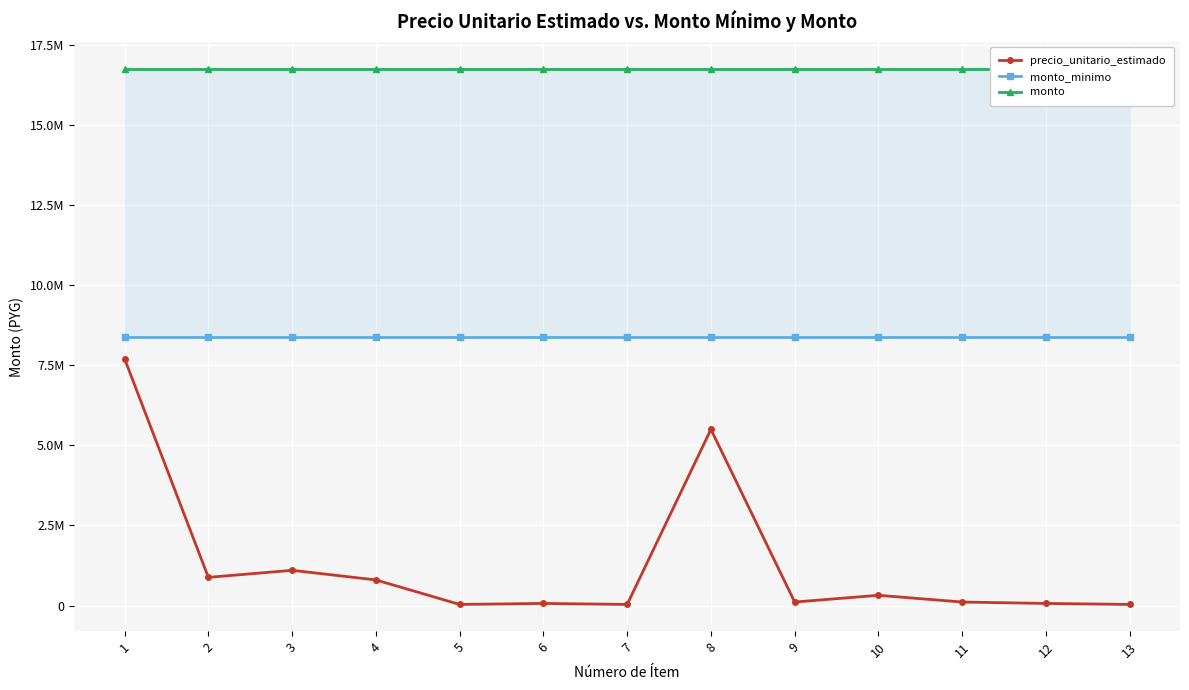

Reading left to right, list all the values displayed in this chart.

precio_unitario_estimado: 1=7700000	2=880000	3=1100000	4=800000	5=35000	6=66000	7=35000	8=5500000	9=110000	10=320000	11=110000	12=66000	13=35000
monto_minimo: 1=8378500	2=8378500	3=8378500	4=8378500	5=8378500	6=8378500	7=8378500	8=8378500	9=8378500	10=8378500	11=8378500	12=8378500	13=8378500
monto: 1=16757000	2=16757000	3=16757000	4=16757000	5=16757000	6=16757000	7=16757000	8=16757000	9=16757000	10=16757000	11=16757000	12=16757000	13=16757000